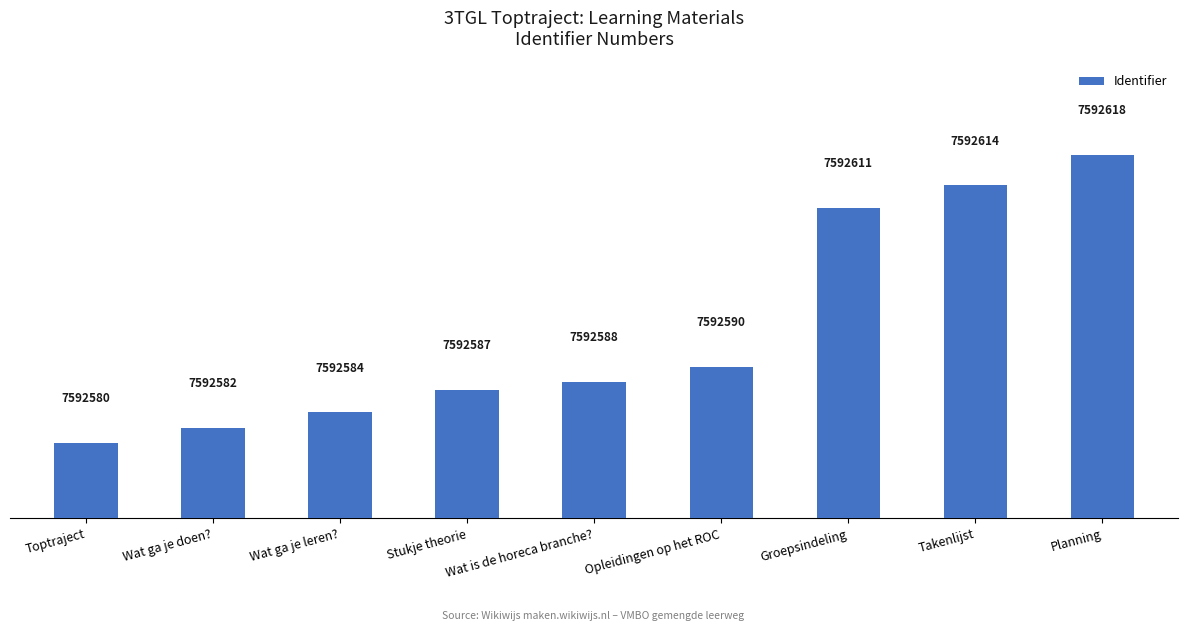

Are the bars horizontal?

No